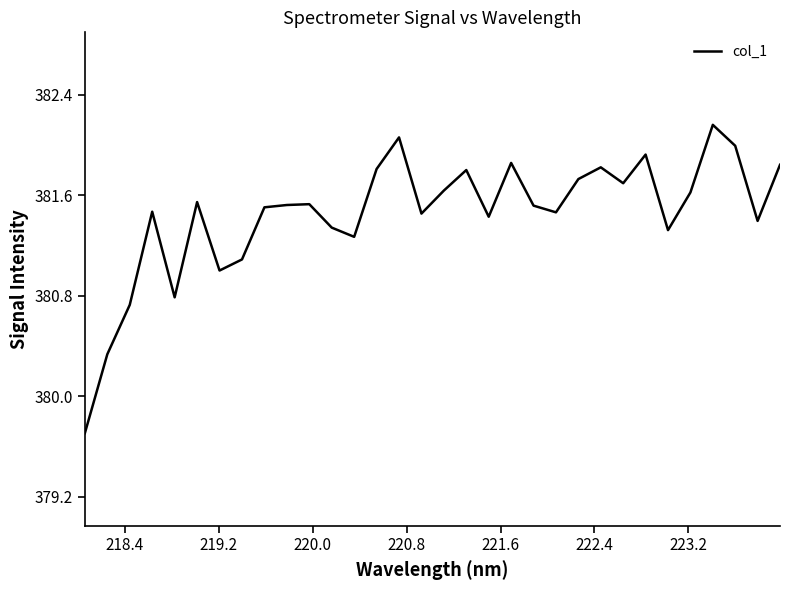

How many lines are shown in the chart?

1